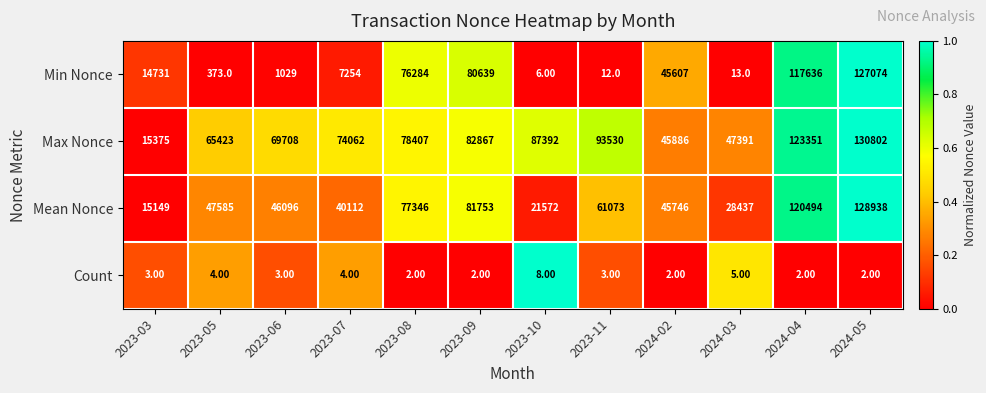

At how many categories does at least one series exceed 75531?

6